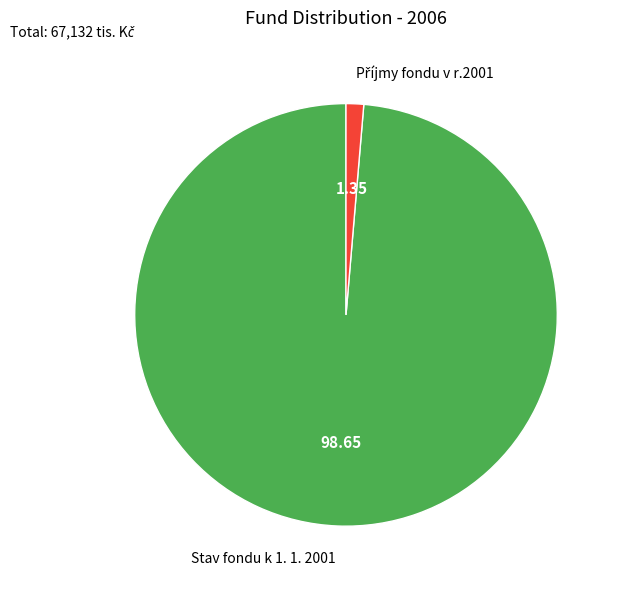

Does any single category account for the majority?

Yes